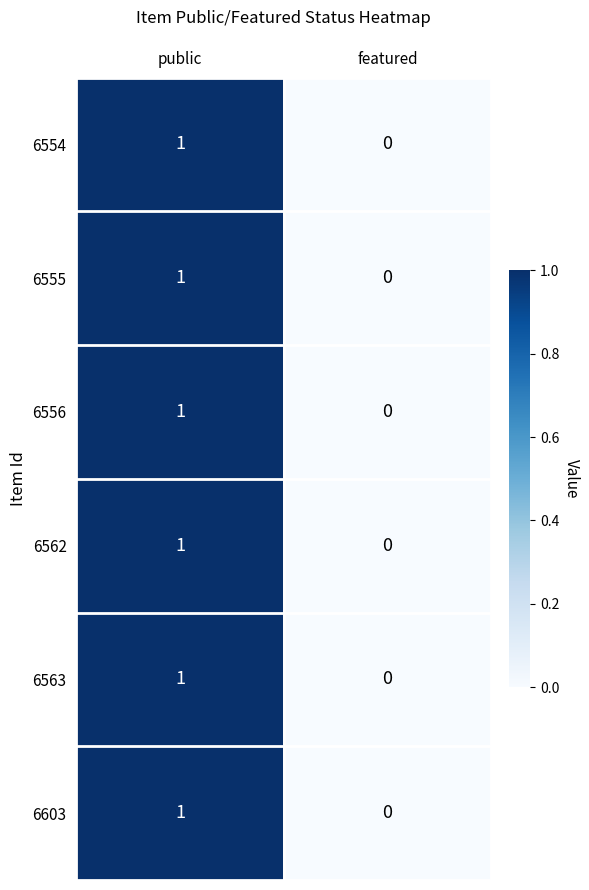

At which label is 6563 closest to 0?

featured